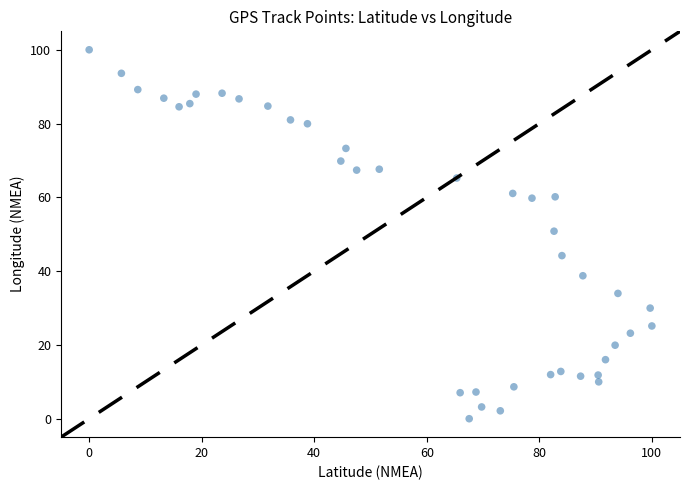

What is the range of Y values (max minus min)?

100.0